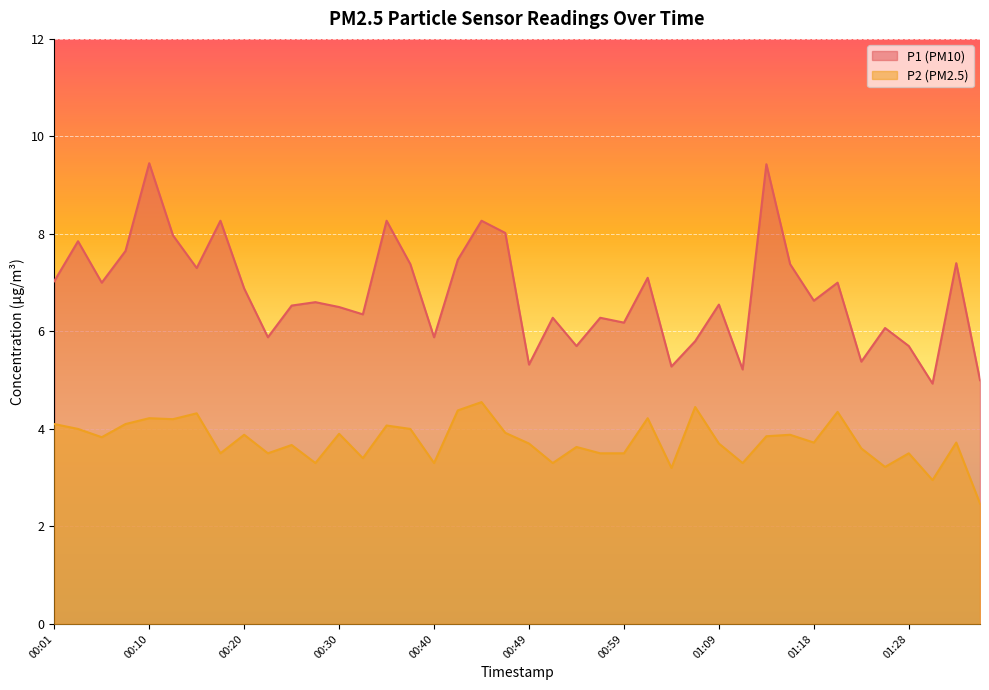

Which series changed the most between 00:20 and 01:04?

P1